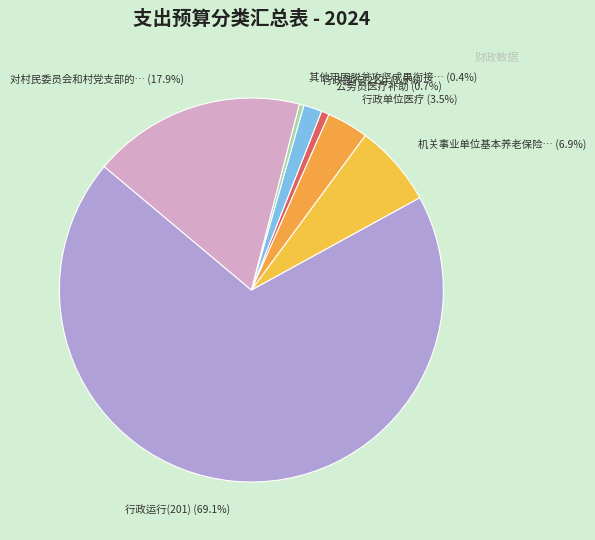

How many slices are in this pie chart?

7